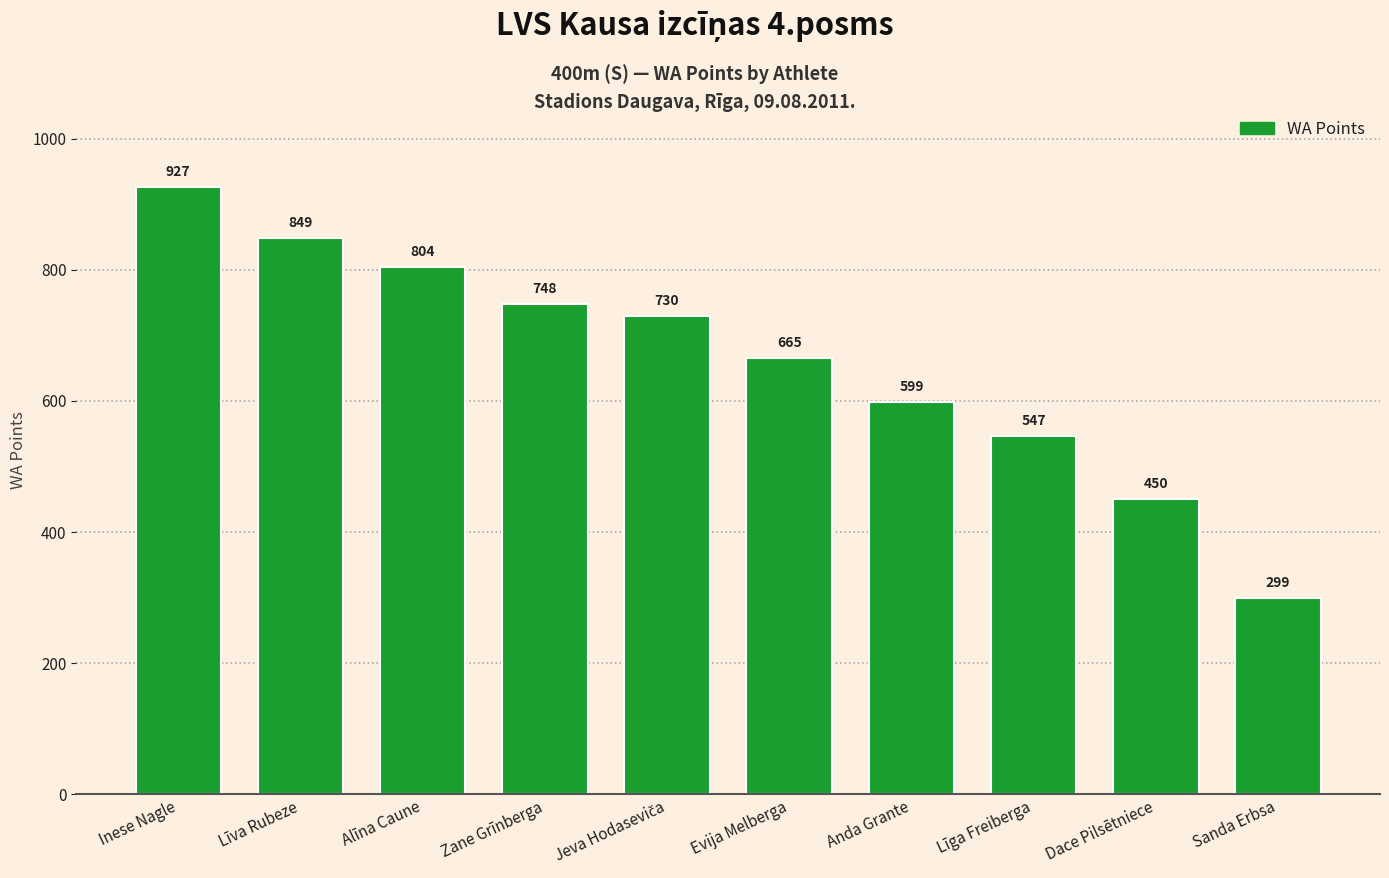

Reading right to left, extract all data points from this chart.

299	450	547	599	665	730	748	804	849	927